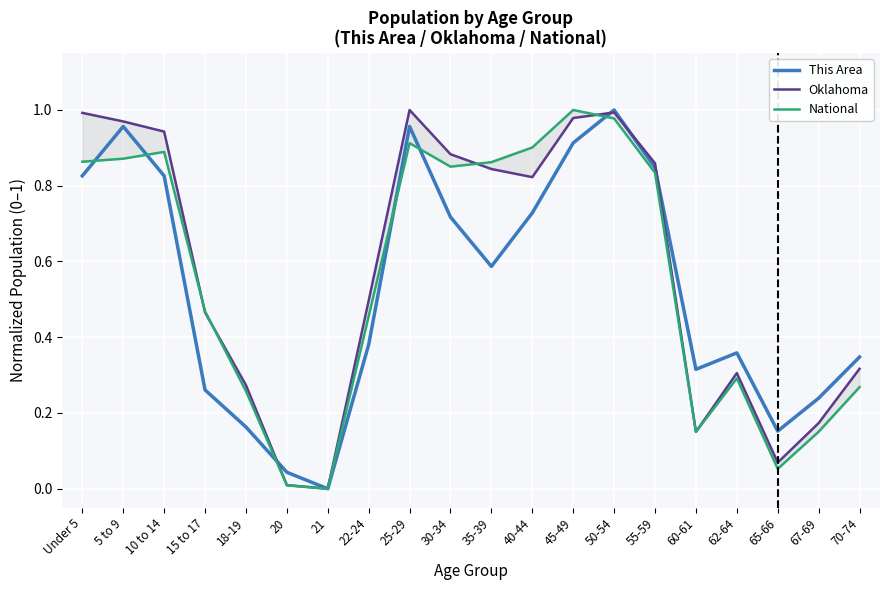

True or false: National and Oklahoma cross at least once.

True